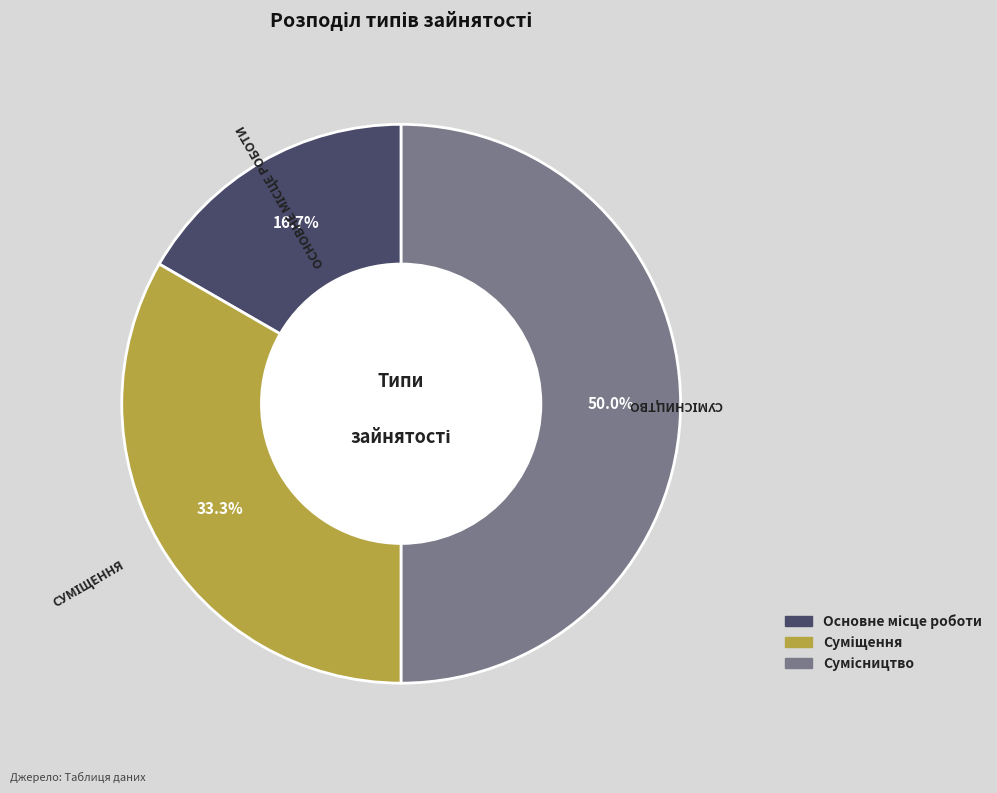

To the nearest percent, what is the average slice percentage?

33%